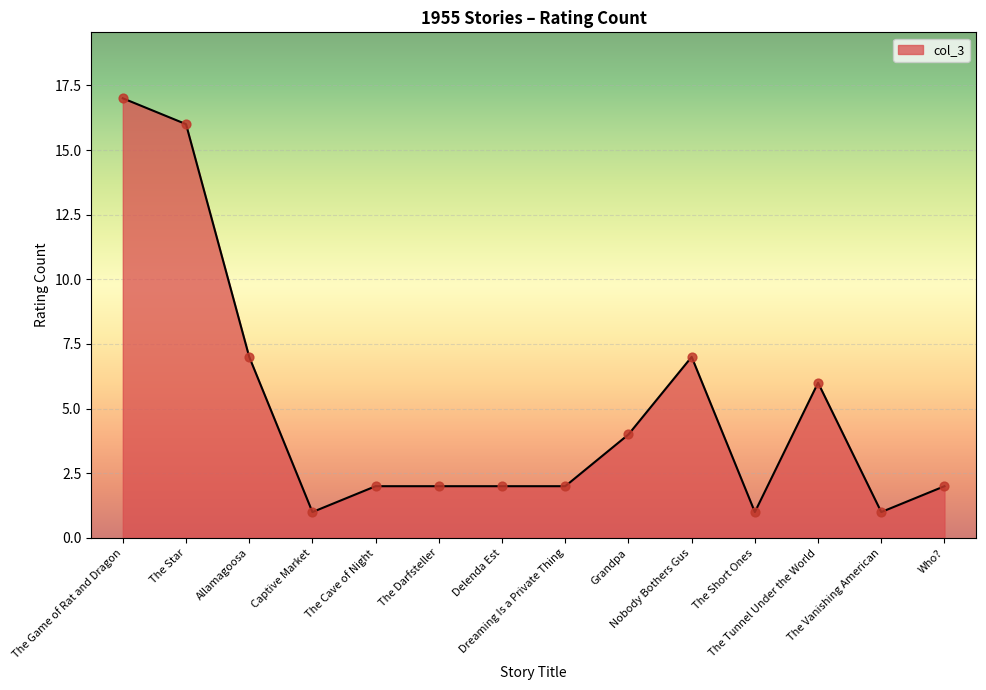

What is the change in value from The Cave of Night to Nobody Bothers Gus?

+5